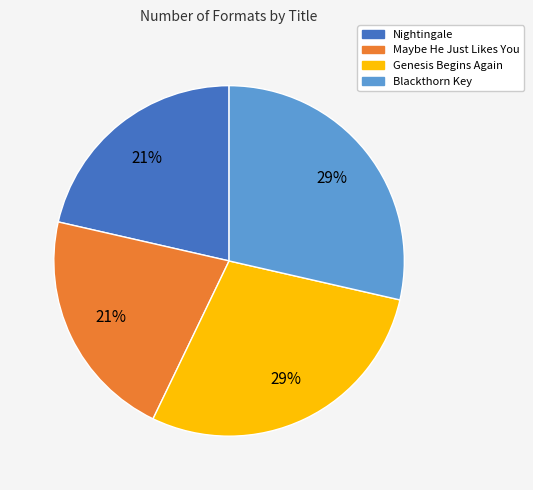

To the nearest percent, what portion does Maybe He Just Likes You represent?

21%